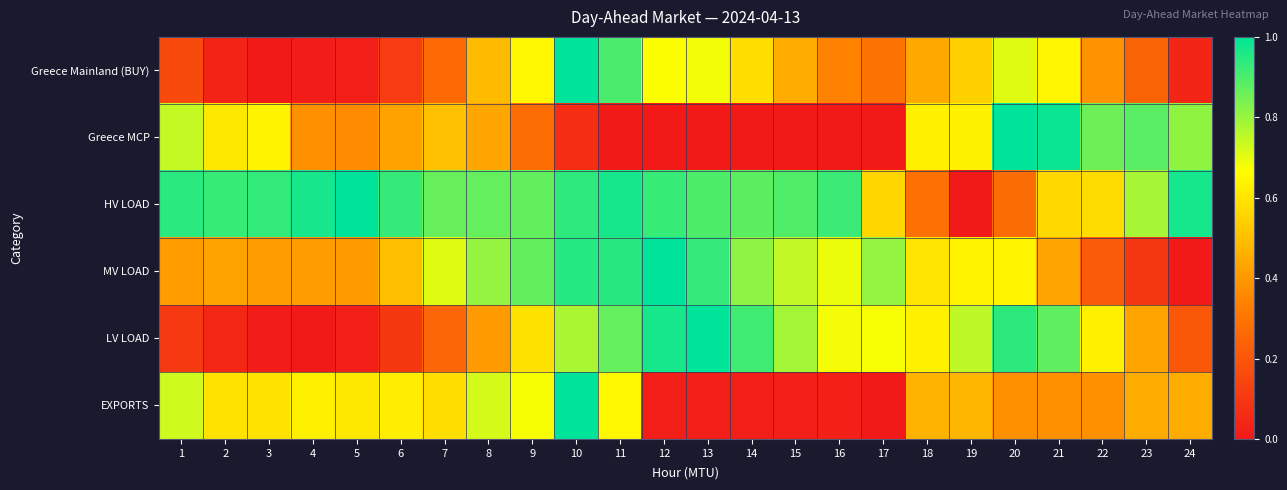

Which series has the largest total across all categories?

HV LOAD